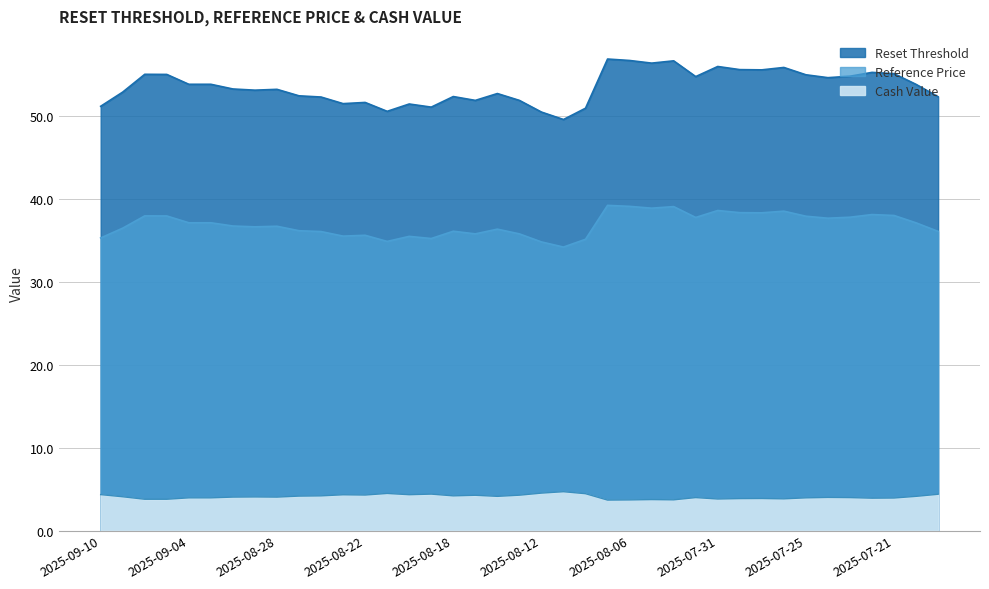

True or false: Reference Price and Cash Value cross at least once.

False